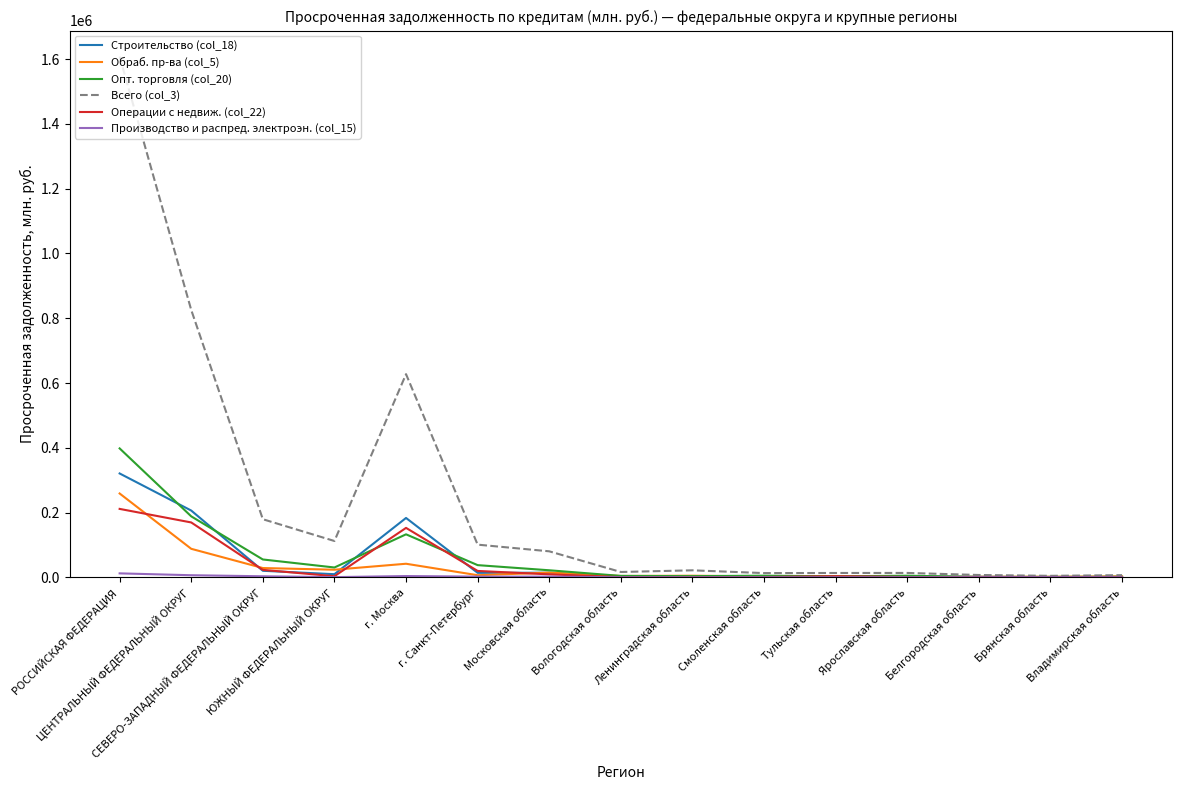

Which series has the largest total across all categories?

Всего (col_3)